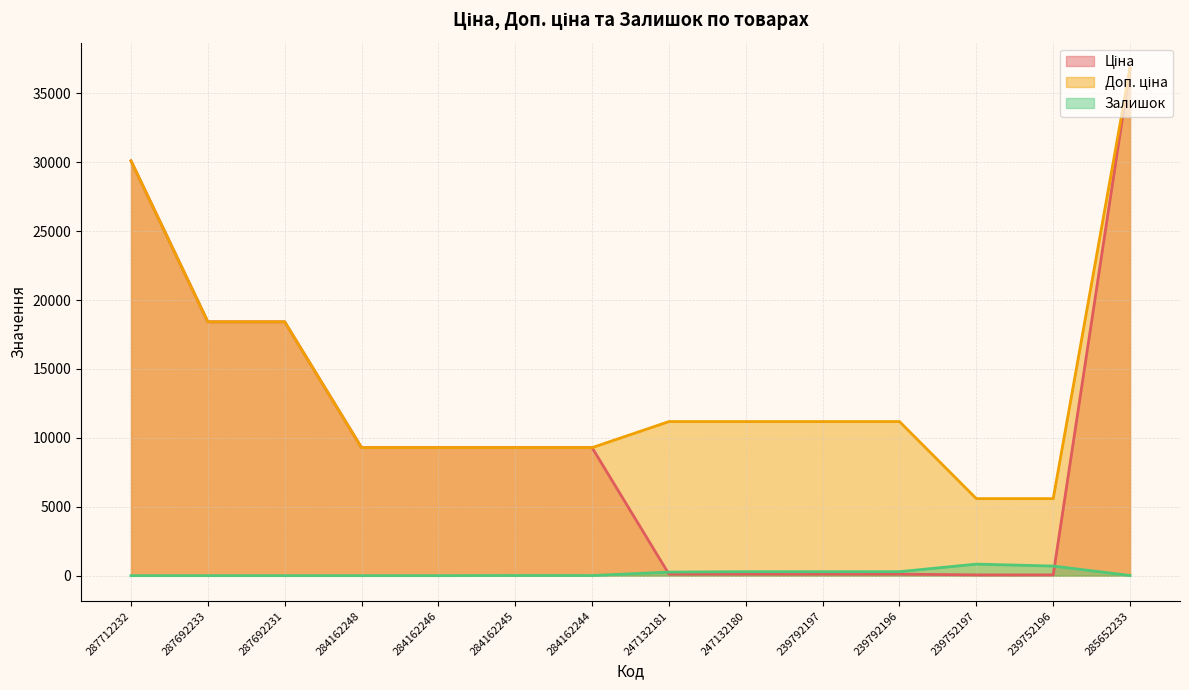

Which has a higher value, 287712232 or 284162246?

287712232